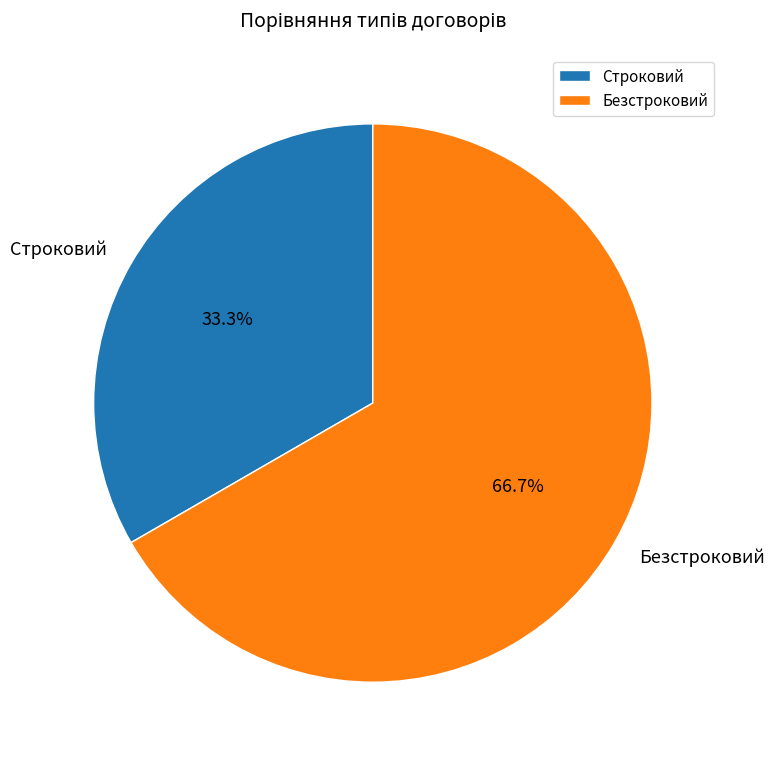

To the nearest percent, what is the difference between the Строковий and Безстроковий slice percentages?

33%